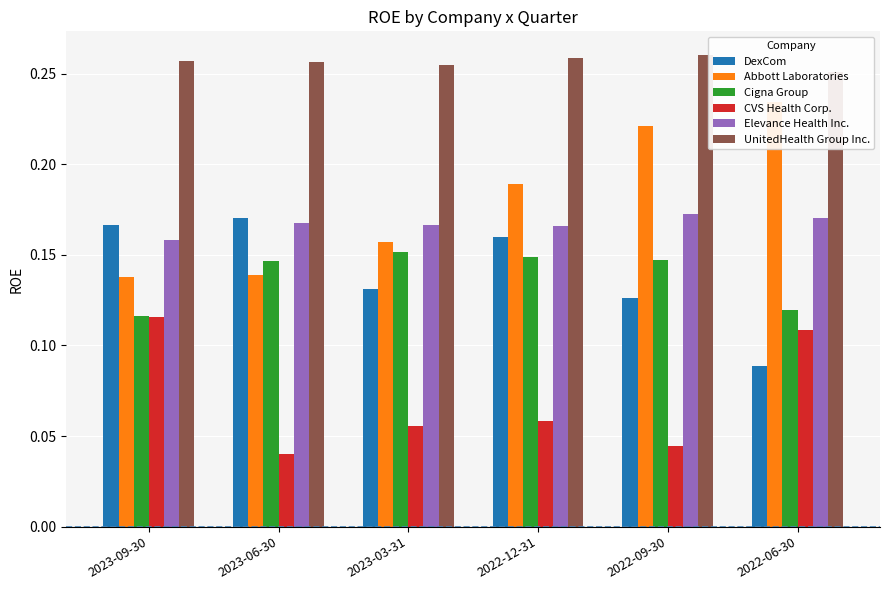

Which category has the highest value in the Cigna Group series?

2023-03-31